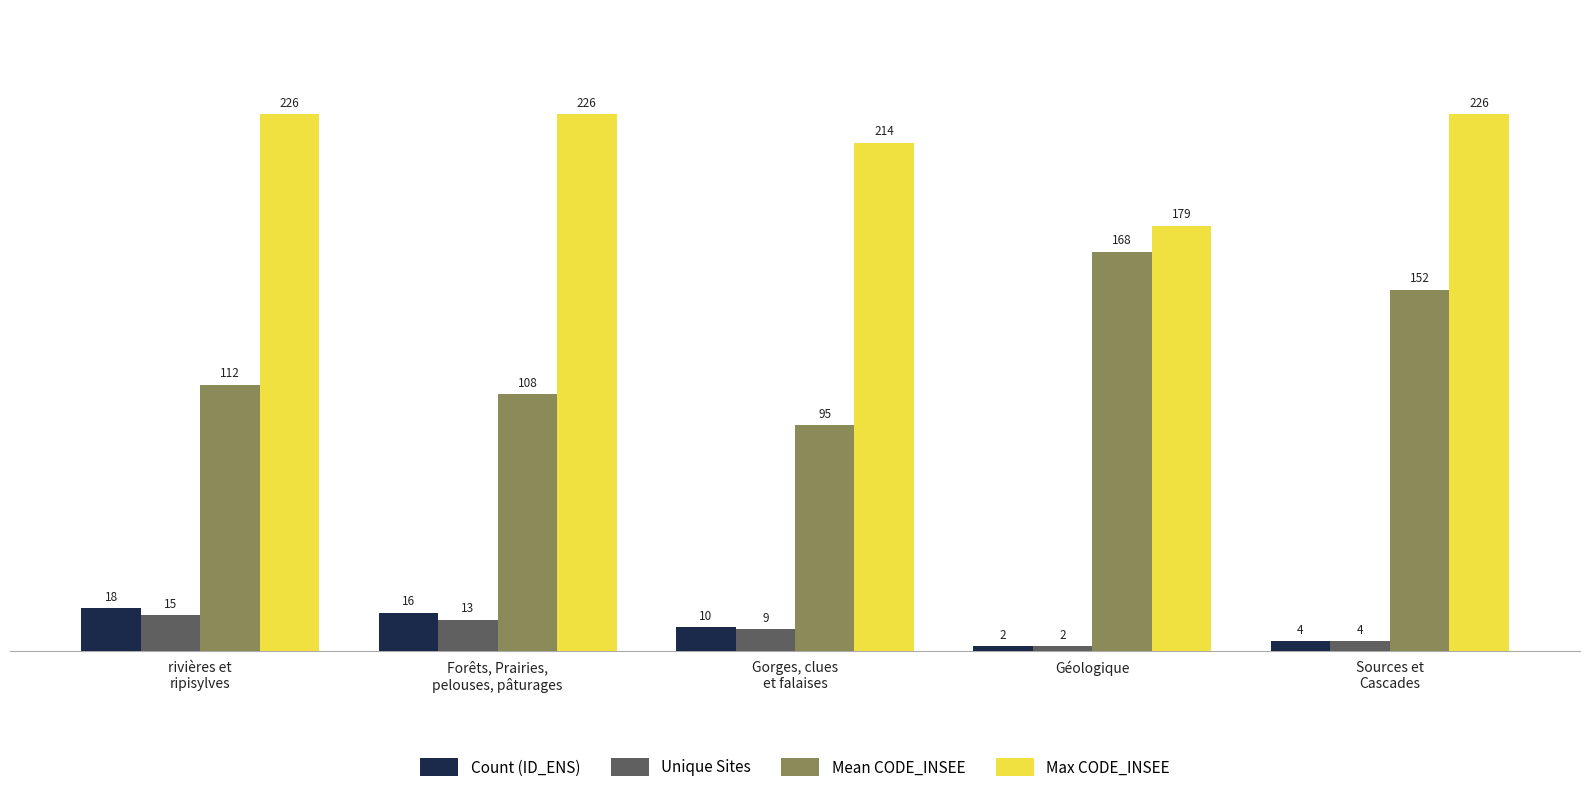

What is the smallest value displayed?

2